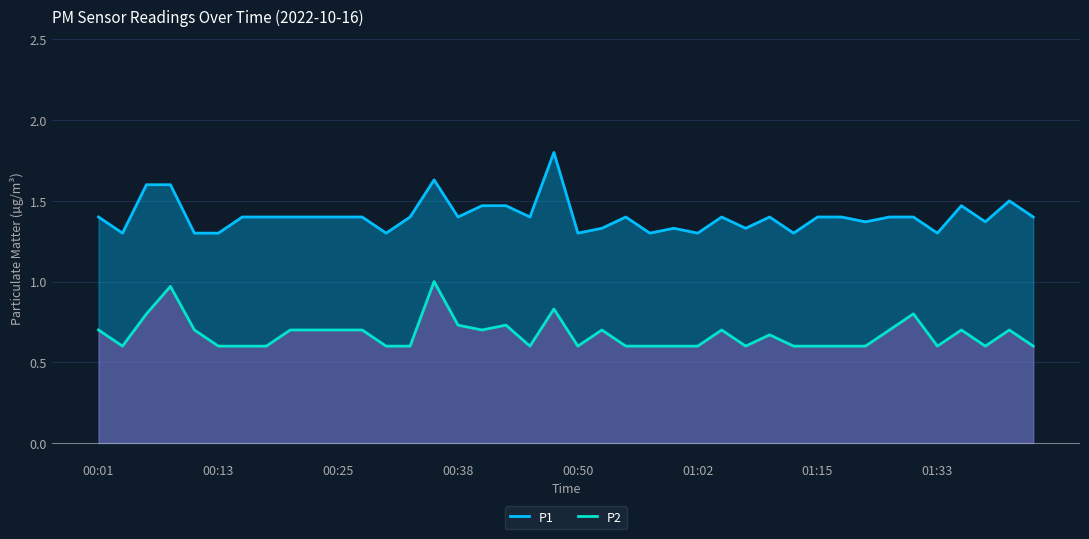

How many lines are shown in the chart?

2